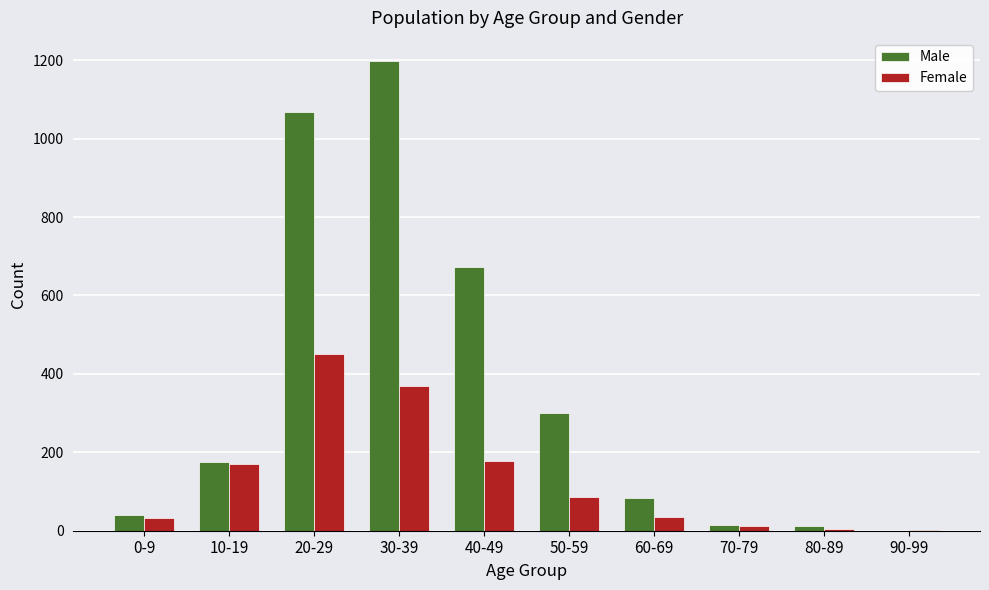

What is the sum of all Male values?

3565